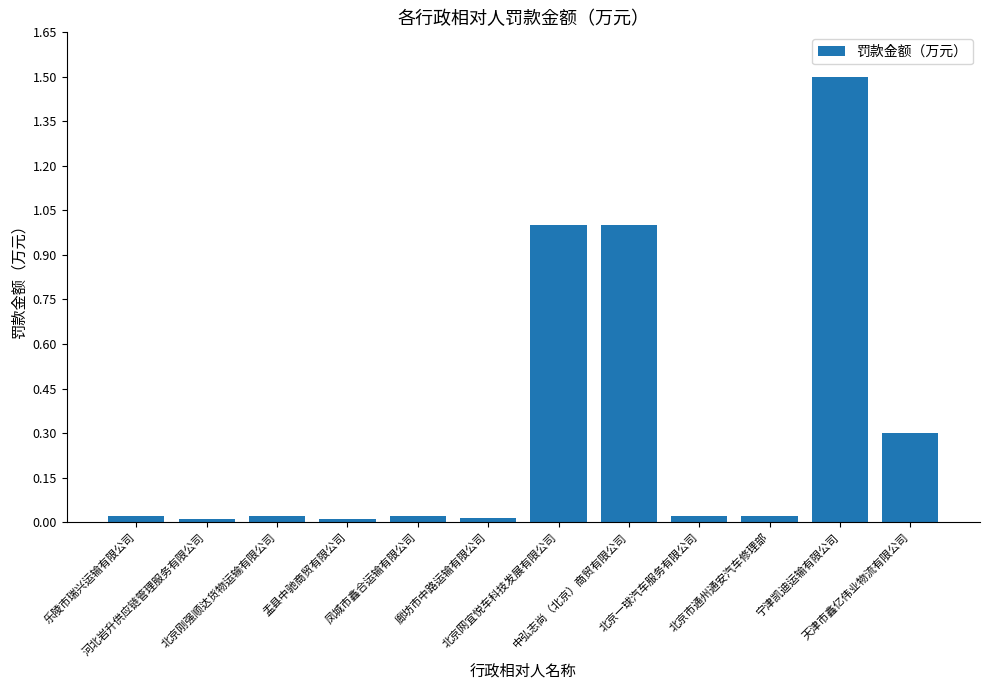

Between 盂县中驰商贸有限公司 and 天津市鑫亿伟业物流有限公司, which is larger?

天津市鑫亿伟业物流有限公司